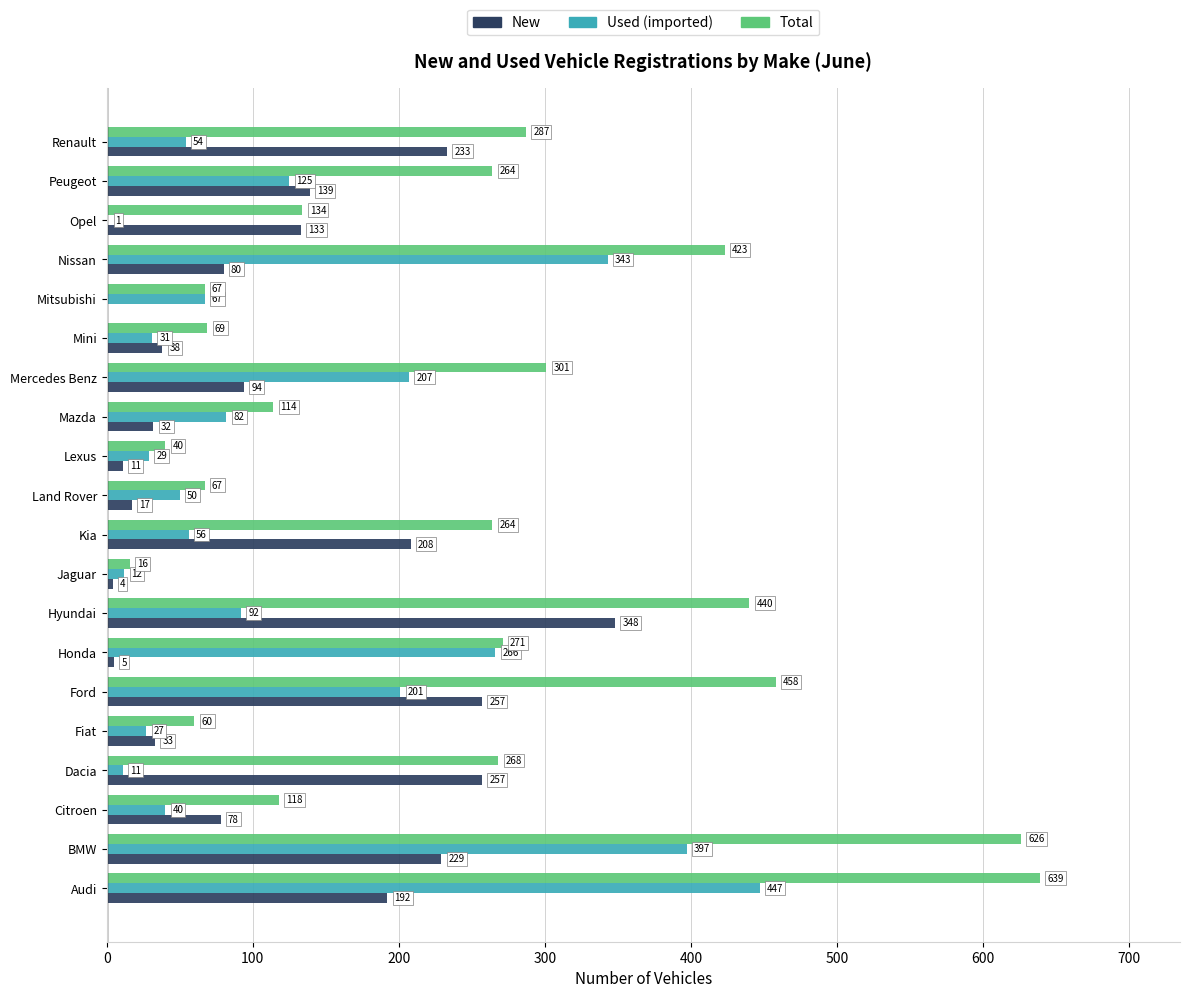

What is the sum of all New values?

2388